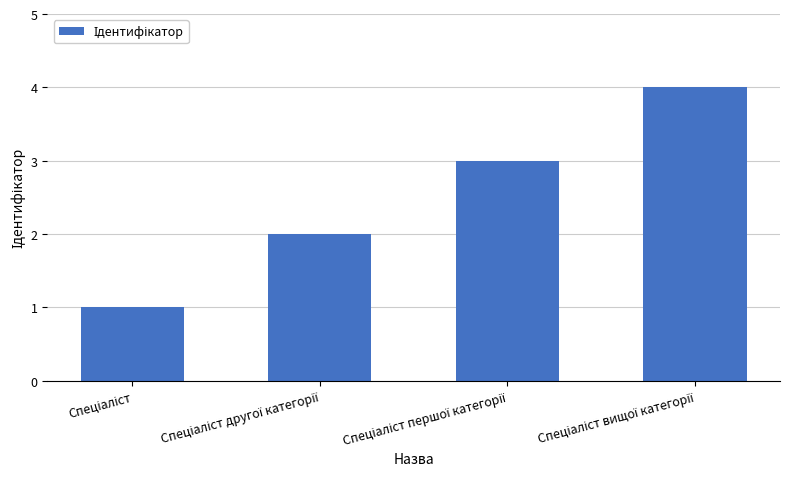

What is the maximum value shown in the chart?

4